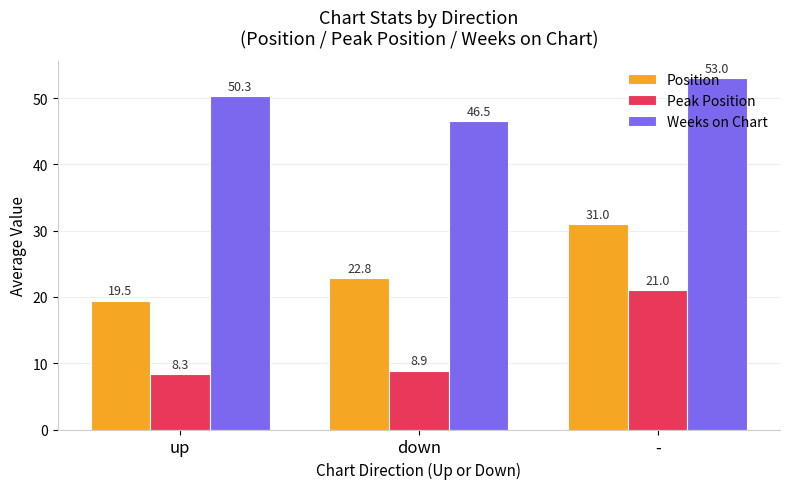

Reading left to right, what are all the values shown in this chart?

Position: 19.5	22.8	31.0
Peak Position: 8.3	8.9	21.0
Weeks on Chart: 50.3	46.5	53.0